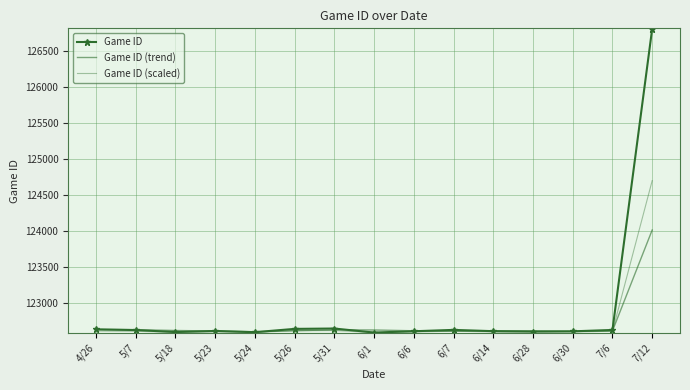

Which label corresponds to the largest value in the chart?

7/12